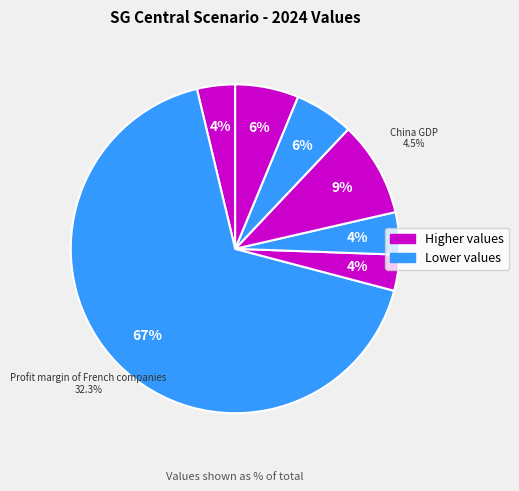

Do Czech Republic GDP and Romania GDP together represent more than half of the pie?

No